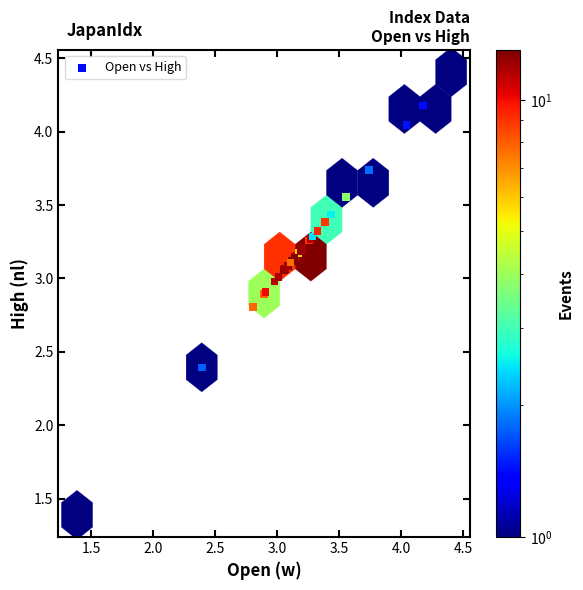

What Y value in the scatter plot is closest to 2?

2.4